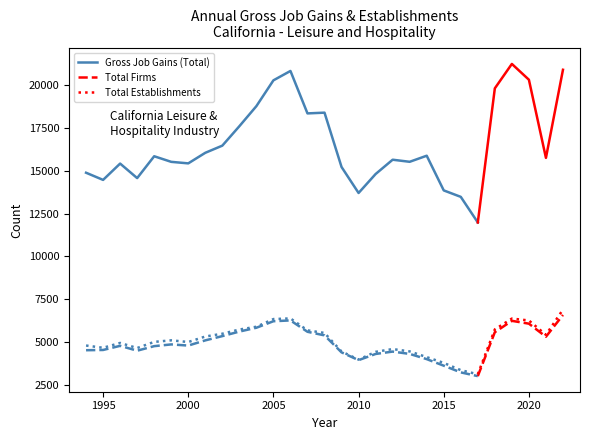

What is the value of the Gross Job Gains (Total) point at the 29th from the left?

20878